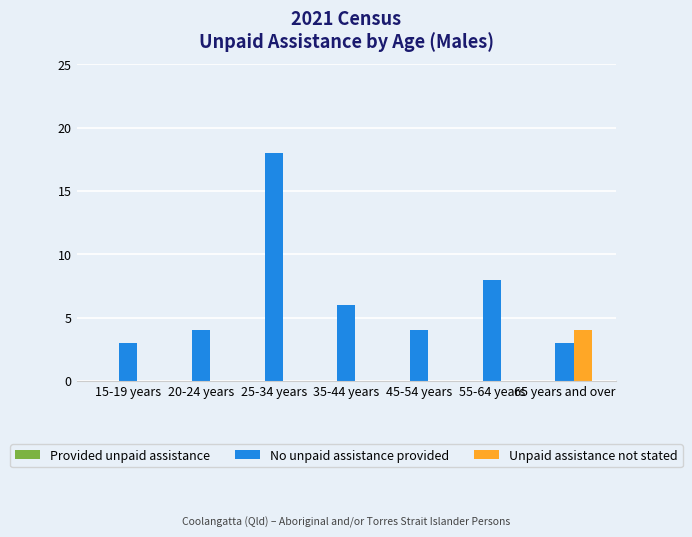

At which label does No unpaid assistance provided reach its peak?

25-34 years